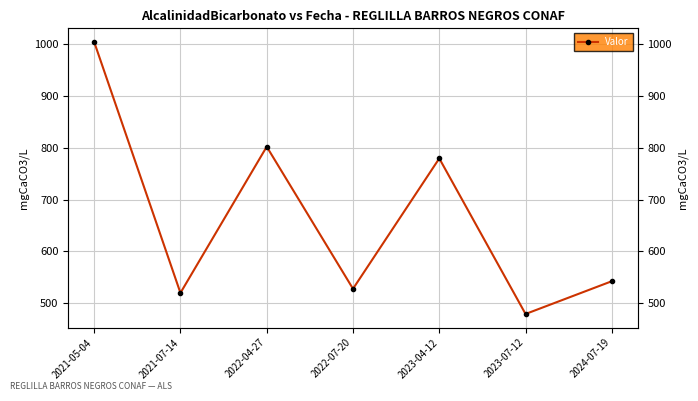

What is the sum of all values?

4655.4